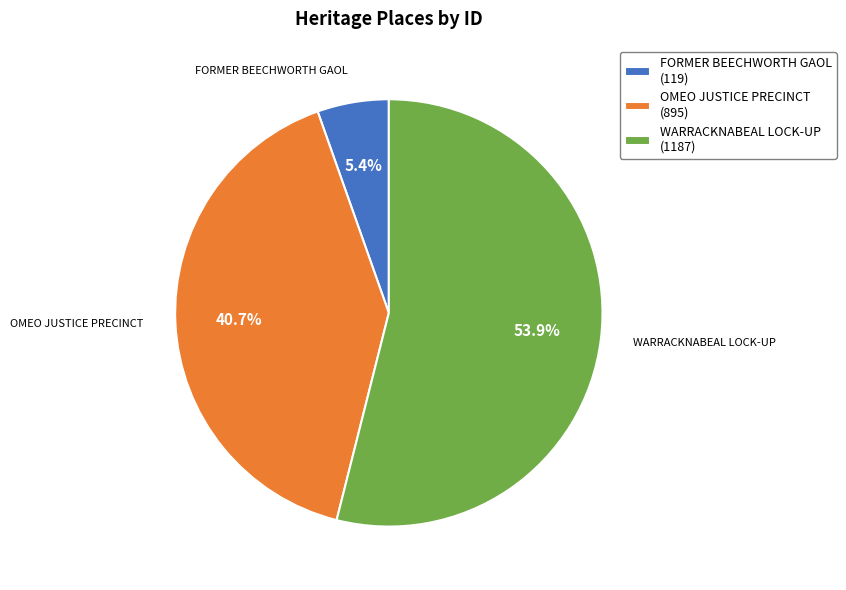

Which slice is the smallest?

FORMER BEECHWORTH GAOL